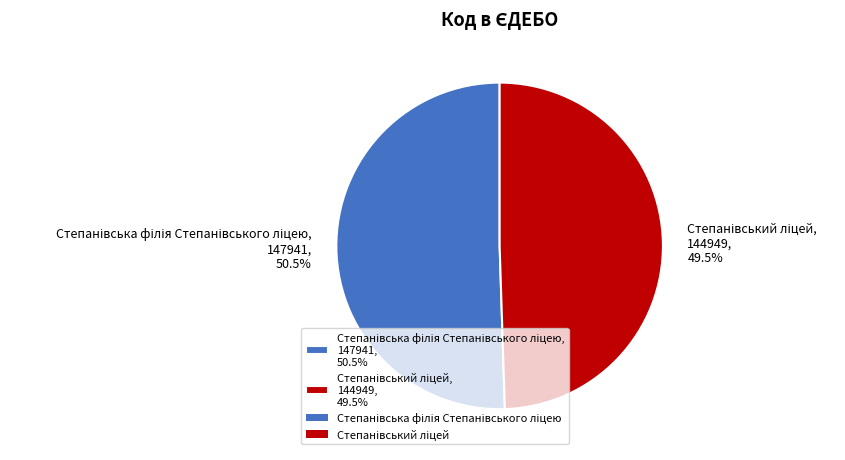

Is there a majority slice in this chart?

Yes